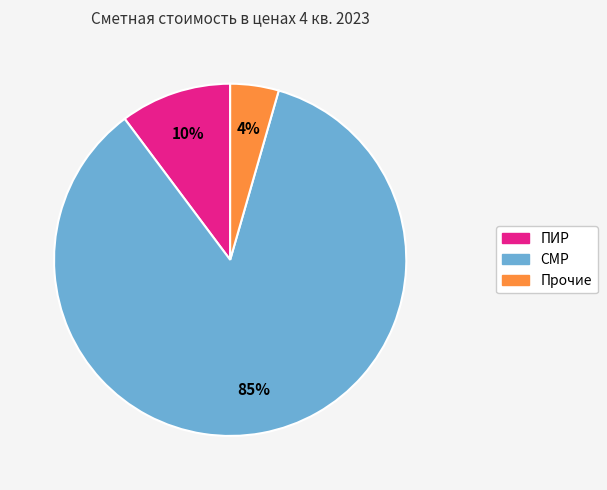

Rank the categories by value from lowest to highest.

Прочие, ПИР, СМР